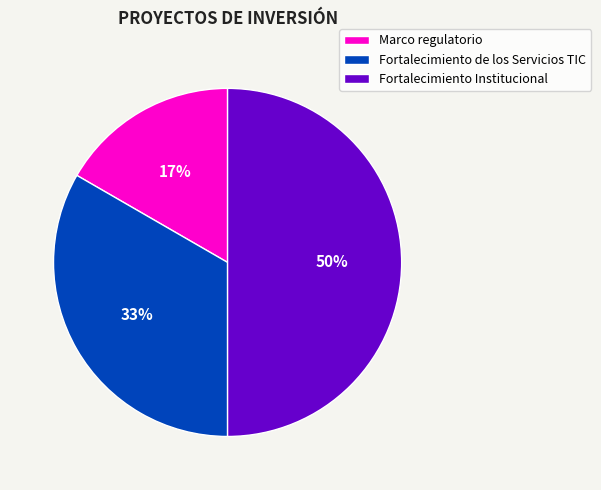

Does Marco regulatorio account for over 50% of the chart?

No